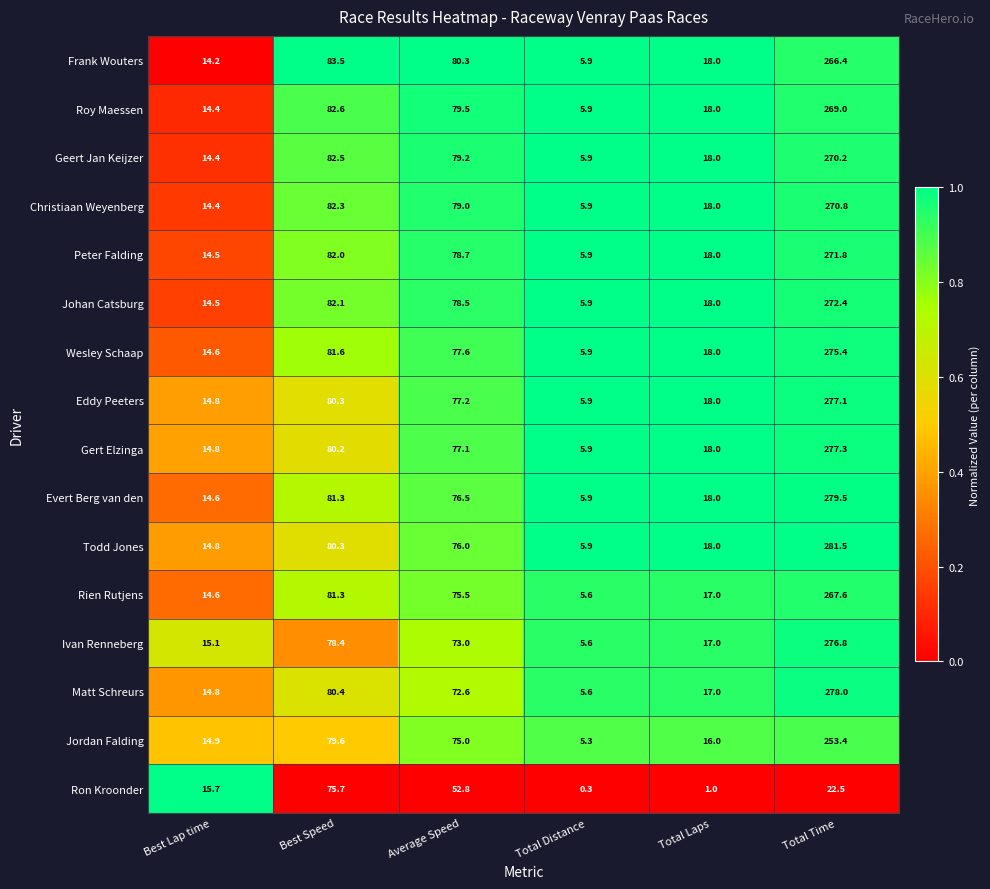

What is the difference between the second highest and second lowest values in the Todd Jones series?

65.5